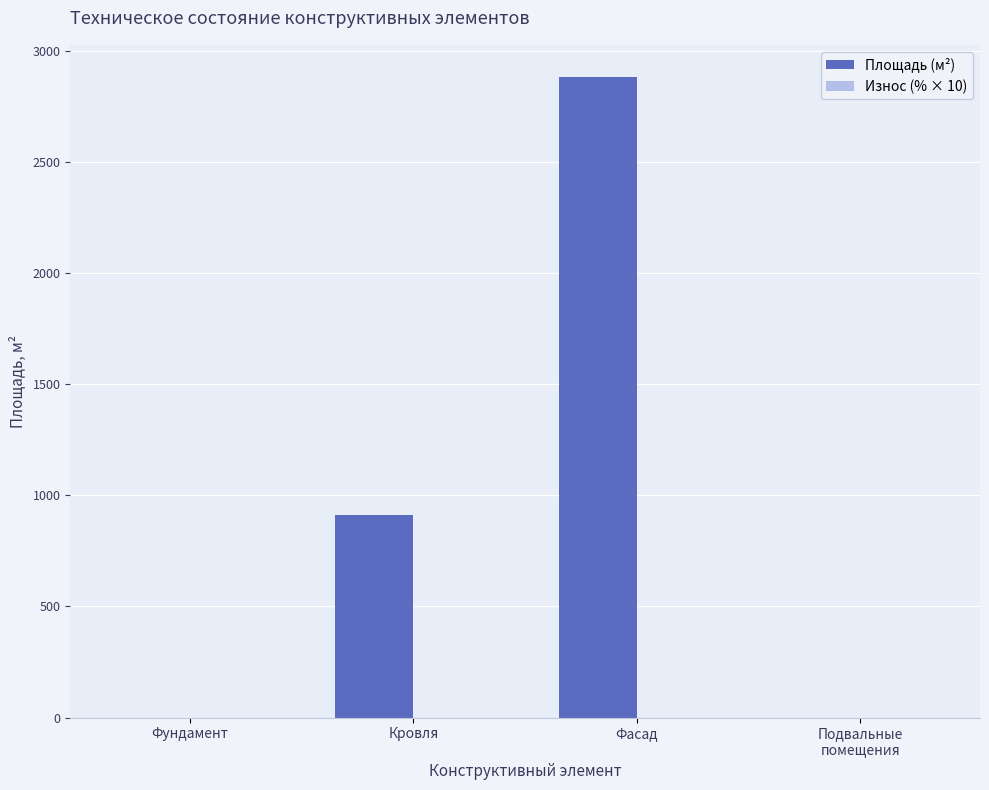

Which category has the highest value across all series?

Фасад